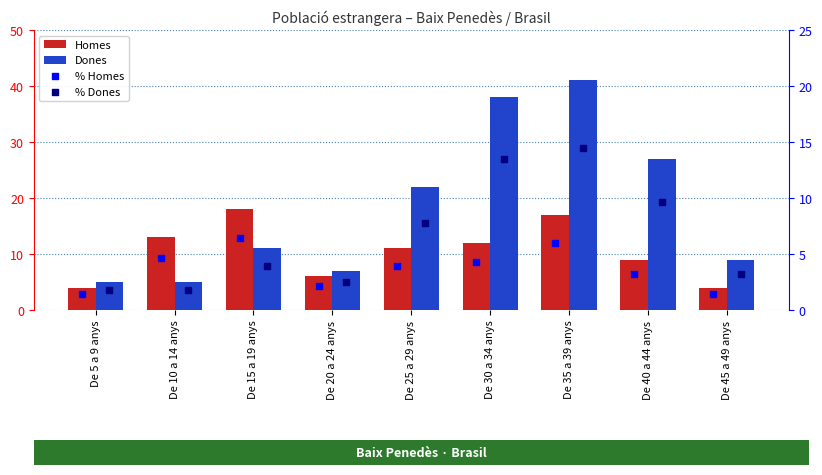

Which series contains the lowest Y value?

% Homes